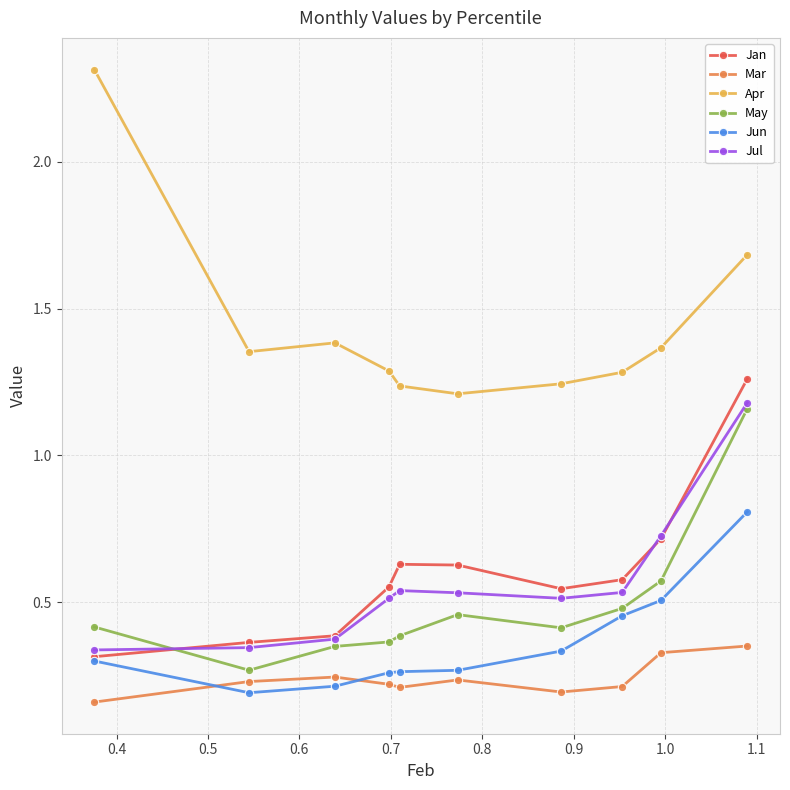

True or false: Apr and Jul intersect in this chart.

False